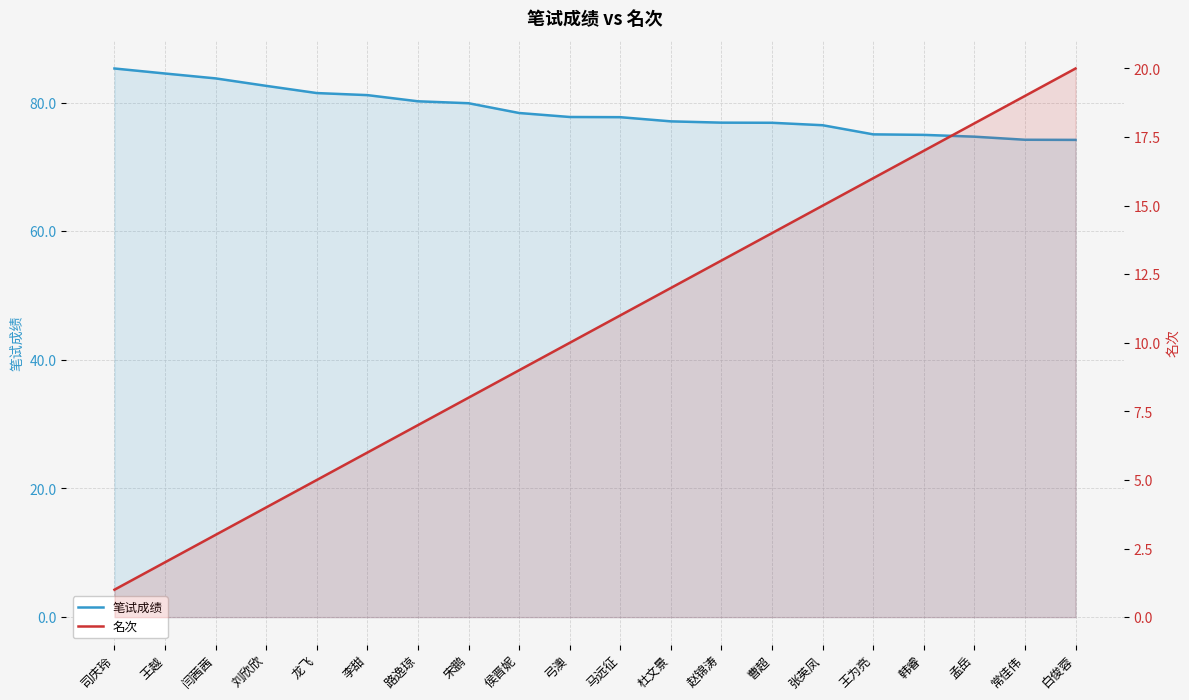

True or false: 笔试成绩 has more than 2 interior local peaks.

False